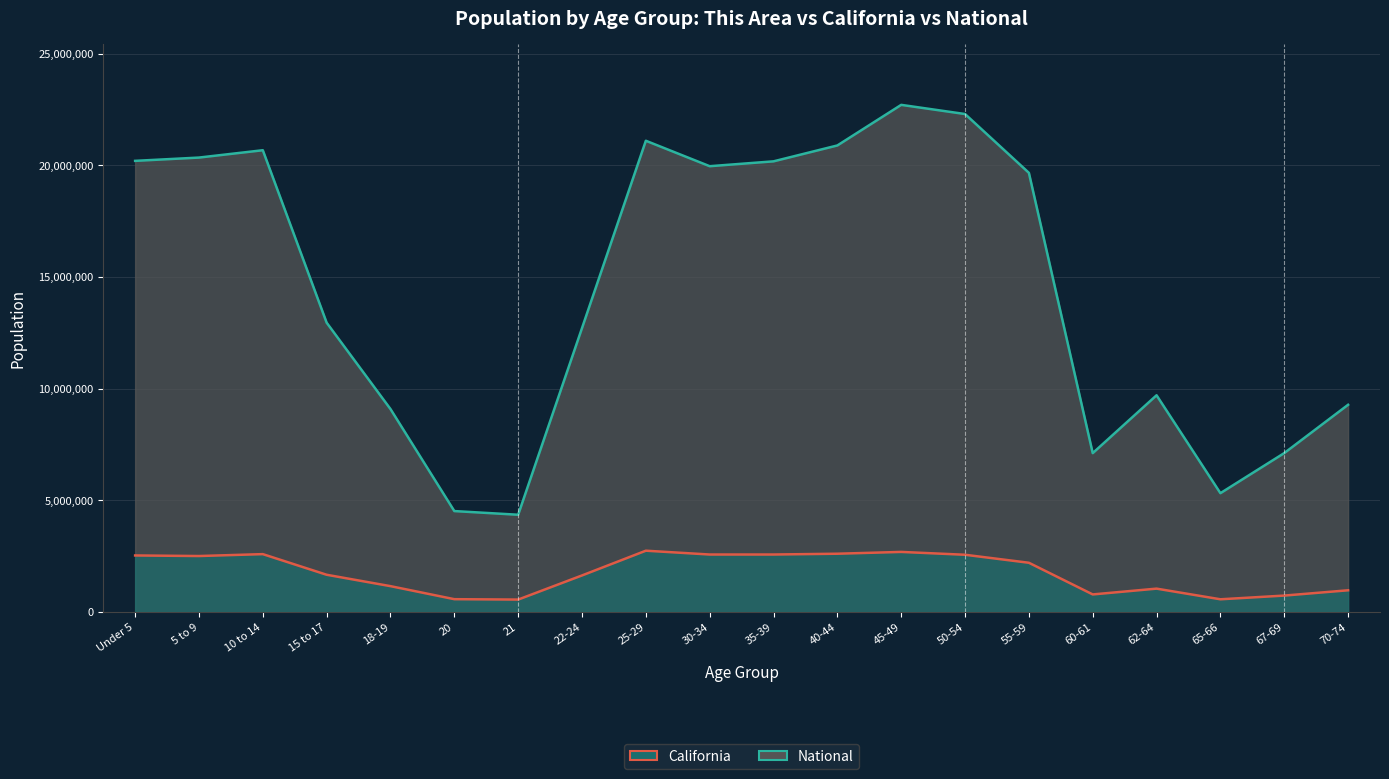

What position from the right is 45-49?

8